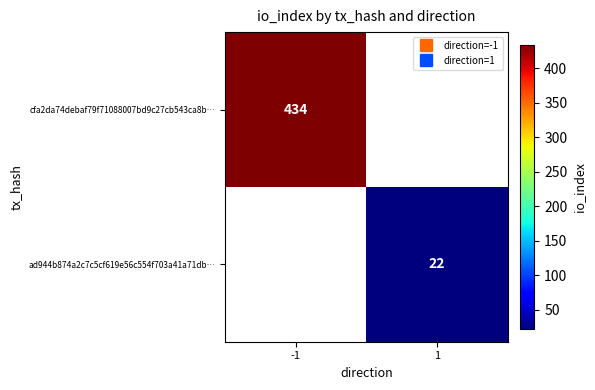

What is the greatest value displayed?

434.0